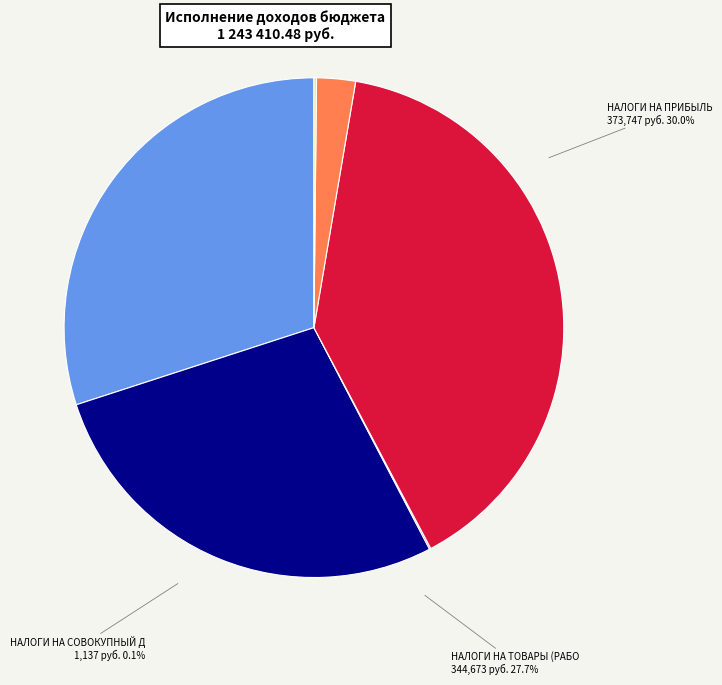

To the nearest percent, what is the difference between the largest and smallest slice percentages?

39%